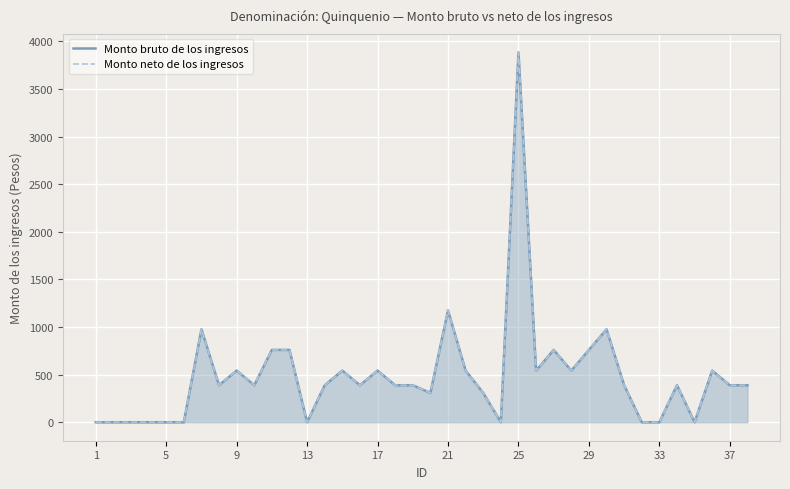

Reading left to right, list all the values displayed in this chart.

Monto bruto de los ingresos: 0.0	0.0	0.0	0.0	0.0	0.0	975.9	388.5	542.3	388.5	759.7	759.7	0.0	388.5	542.3	388.5	542.3	388.5	388.5	307.6	1174.8	542.3	307.6	0.0	3885.0	542.3	759.7	542.3	759.7	975.9	388.5	0.0	0.0	388.5	0.0	542.3	388.5	388.5
Monto neto de los ingresos: 0.0	0.0	0.0	0.0	0.0	0.0	975.9	388.5	542.3	388.5	759.7	759.7	0.0	388.5	542.3	388.5	542.3	388.5	388.5	307.6	1174.8	542.3	307.6	0.0	3885.0	542.3	759.7	542.3	759.7	975.9	388.5	0.0	0.0	388.5	0.0	542.3	388.5	388.5